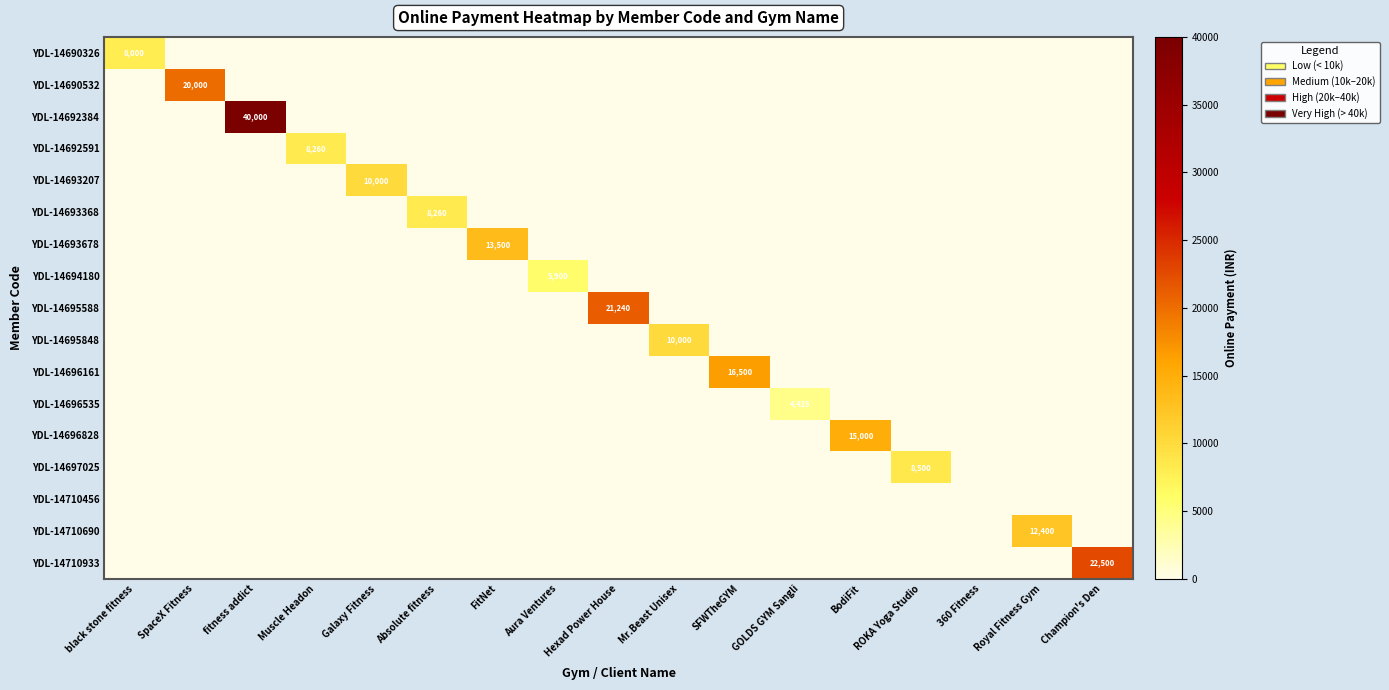

At how many categories does at least one series exceed 35710?

1